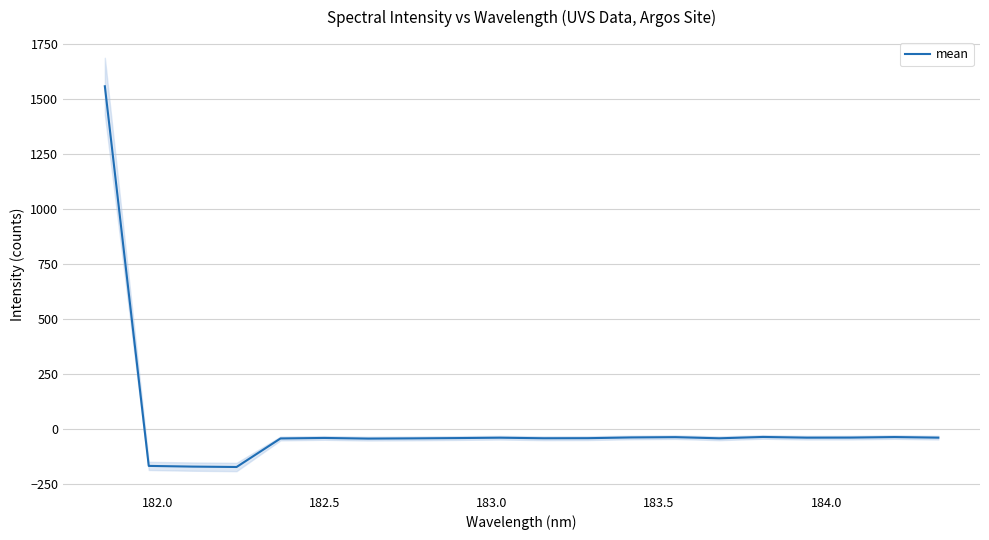

What is the average value?

18.4